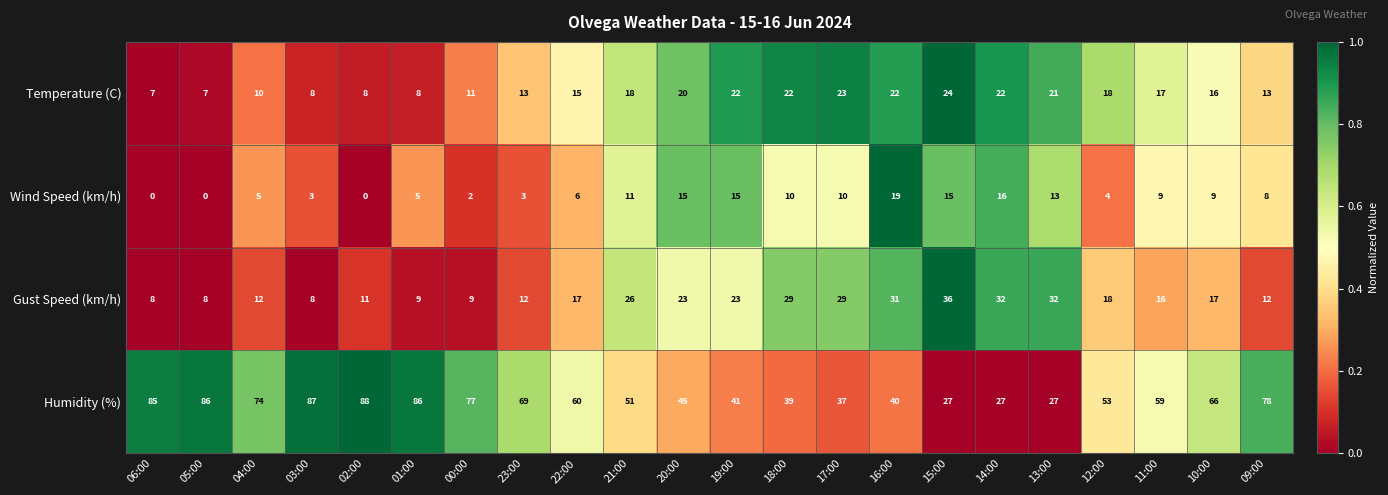

True or false: Temperature (C) has a value of 7 at 15:00.

False